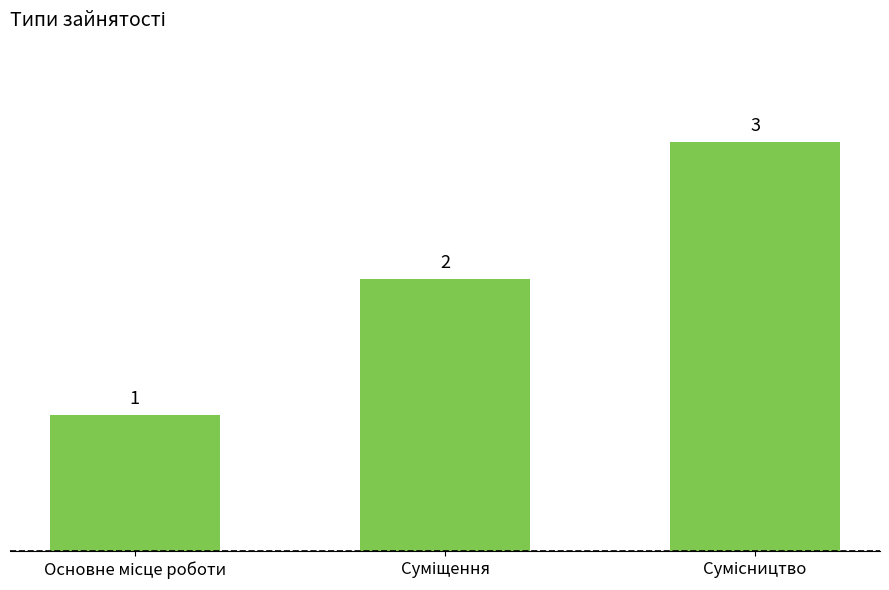

How many values are between 1 and 3?

3